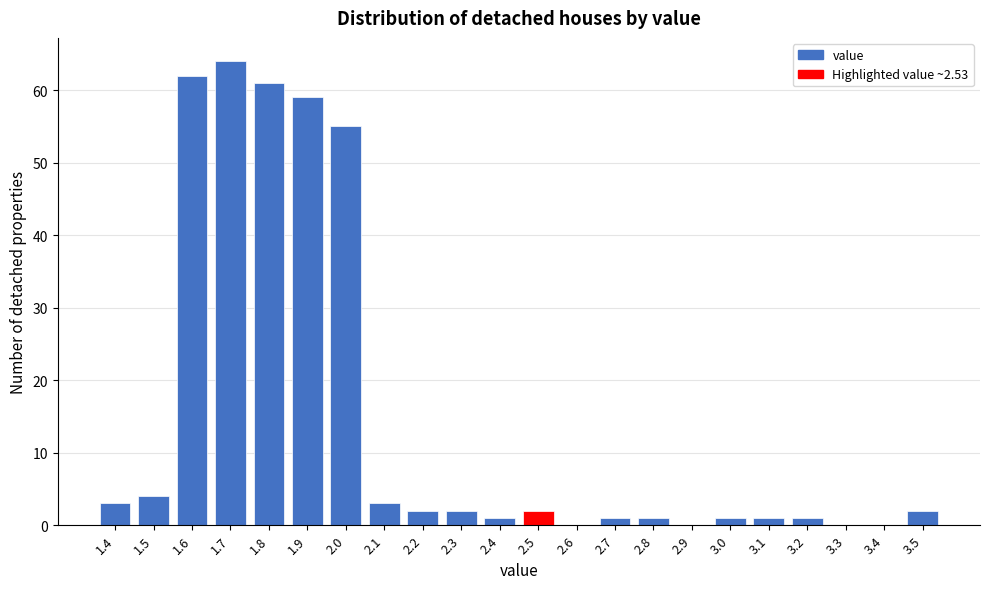

Reading right to left, extract all data points from this chart.

3.5=2	3.4=0	3.3=0	3.2=1	3.1=1	3.0=1	2.9=0	2.8=1	2.7=1	2.6=0	2.5=2	2.4=1	2.3=2	2.2=2	2.1=3	2.0=55	1.9=59	1.8=61	1.7=64	1.6=62	1.5=4	1.4=3